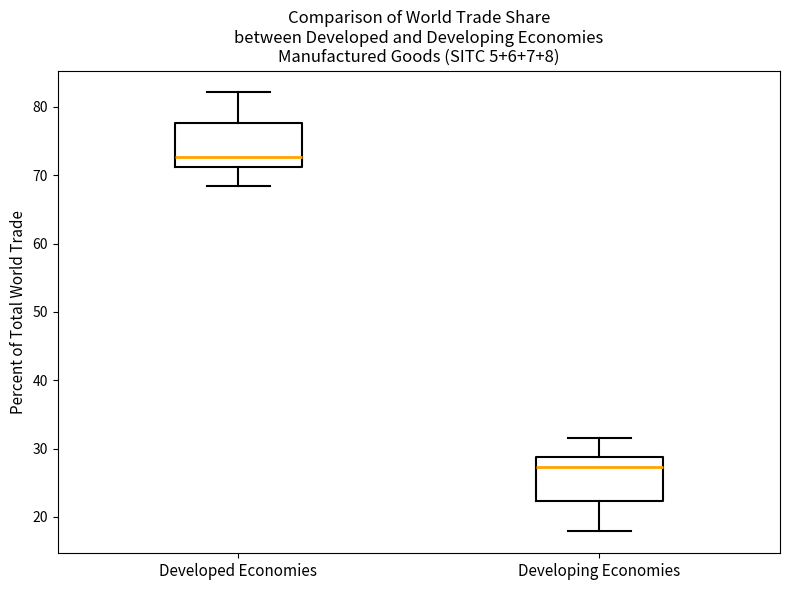

Where is the lower edge of the box for Developing Economies on the y-axis? The values are not printed on the chart, so give them approximately, as read against the axis.

22